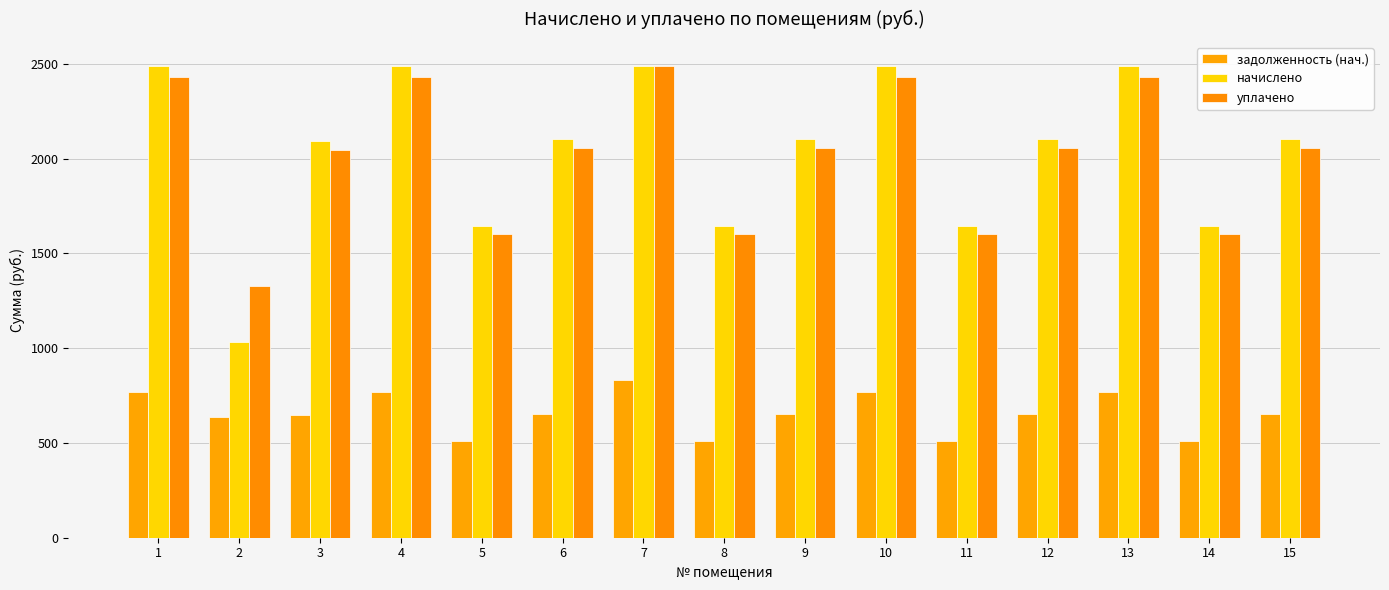

How many values in the уплачено series exceed 2054?

9